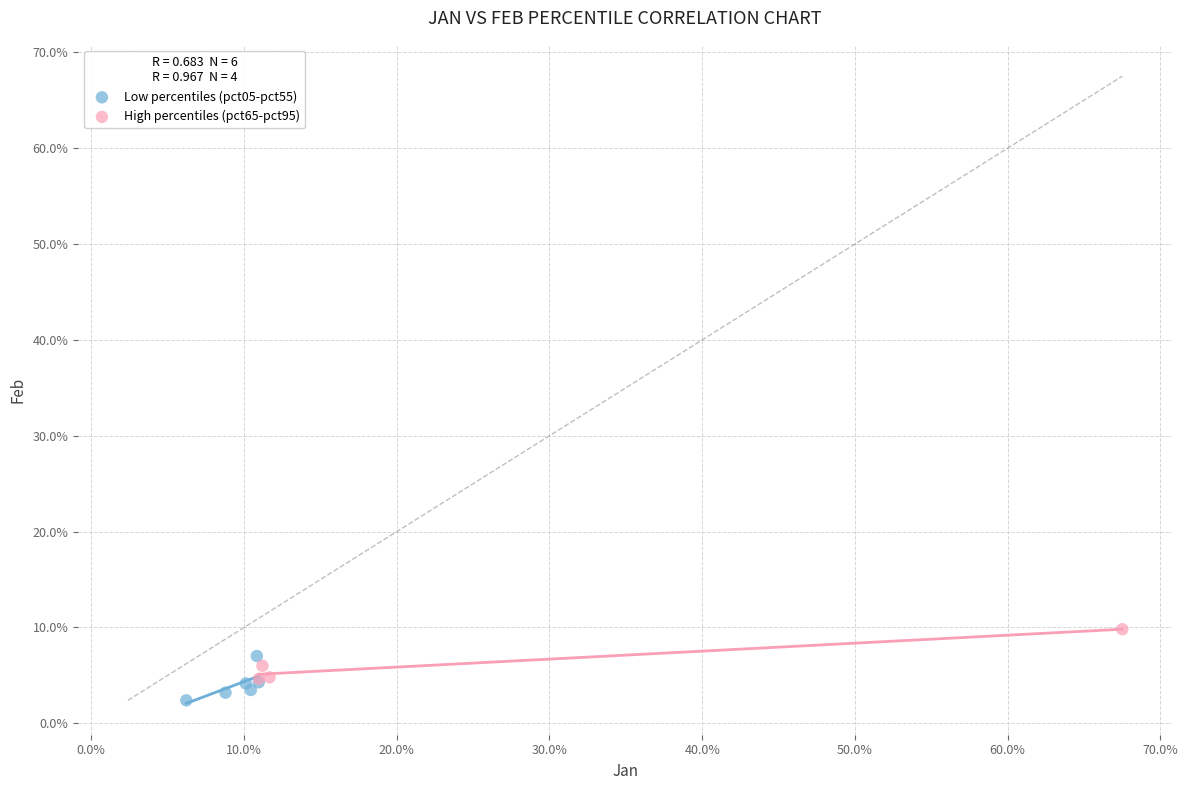

Which series contains the highest Y value?

High percentiles (pct65-pct95)